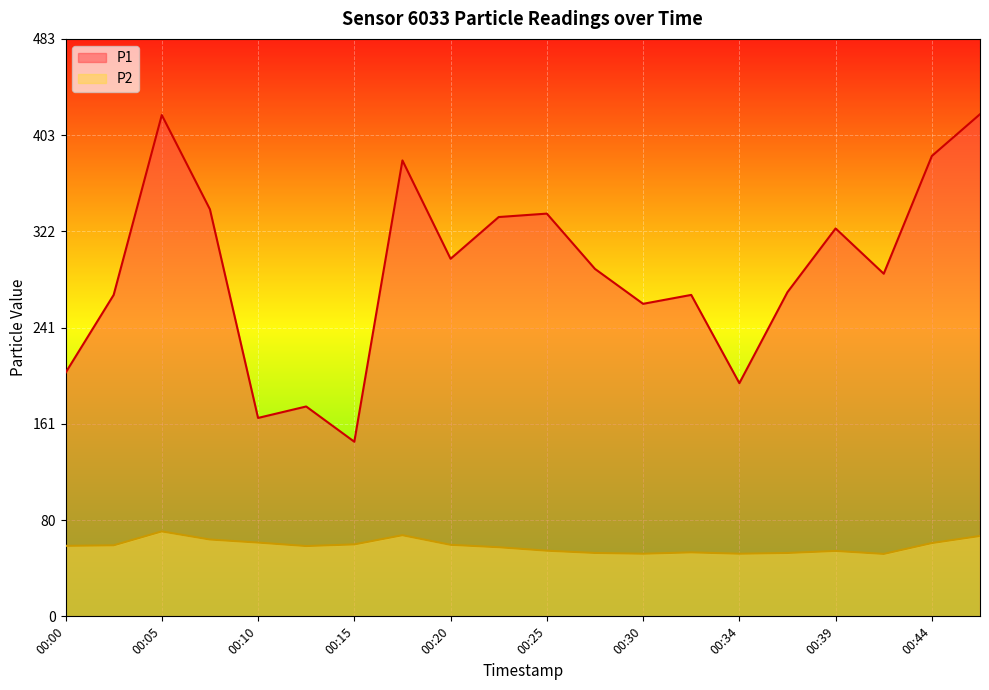

Which category has the highest value in the P1 series?

00:47